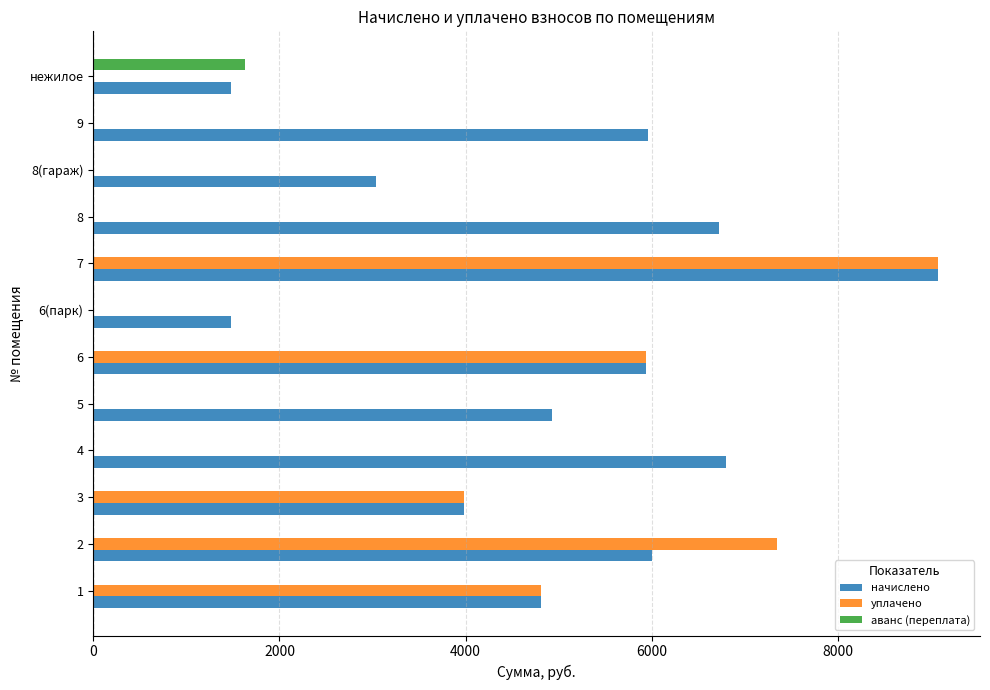

The value of аванс (переплата) at 7 is -575.1. True or false?

False